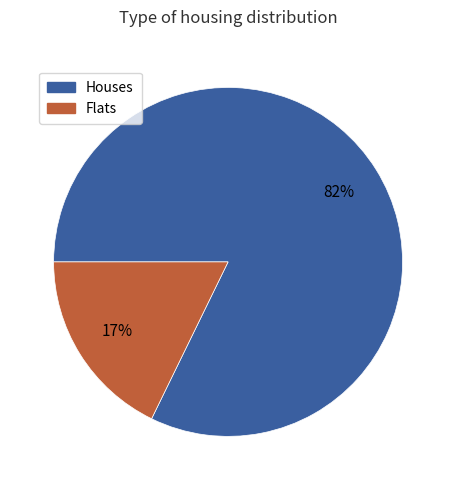

Between 9 and 4, which is larger?

9